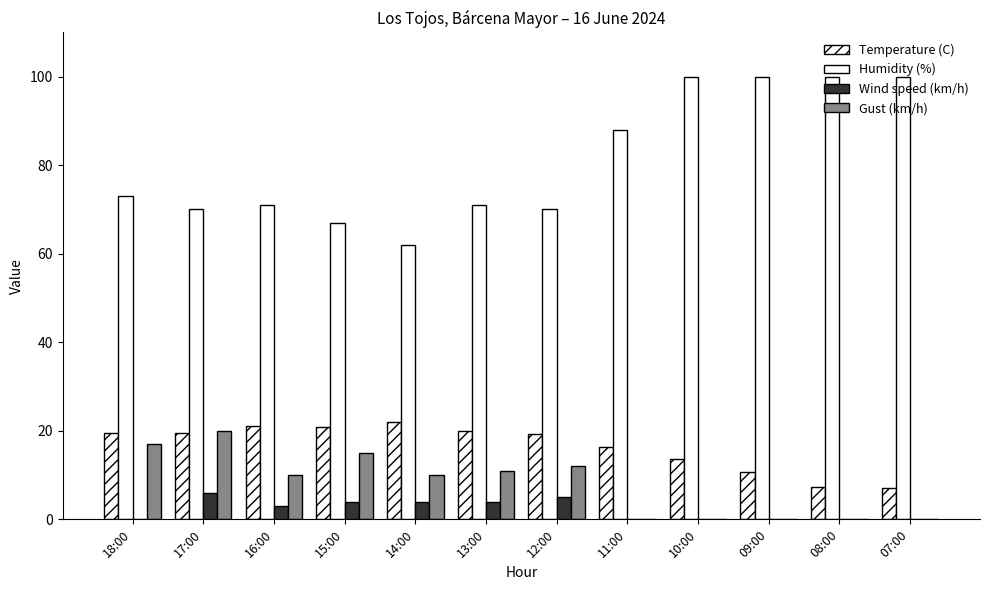

Does the chart contain stacked bars?

No